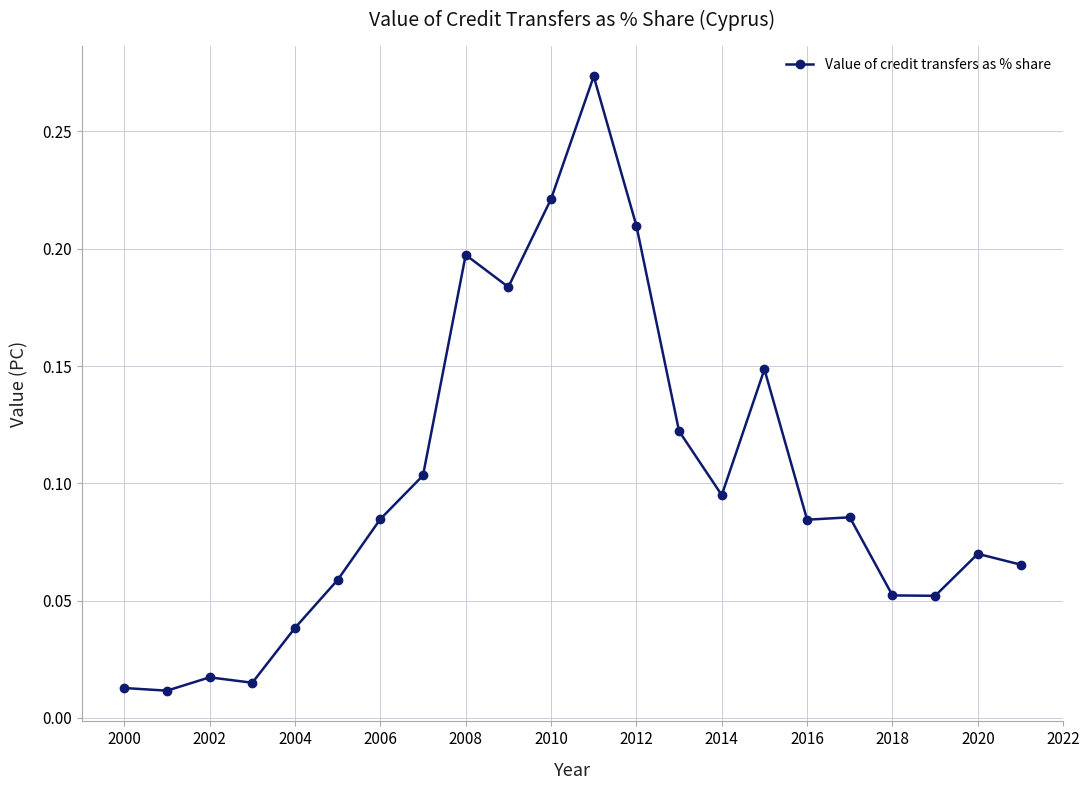

How many data points does each series have?

22